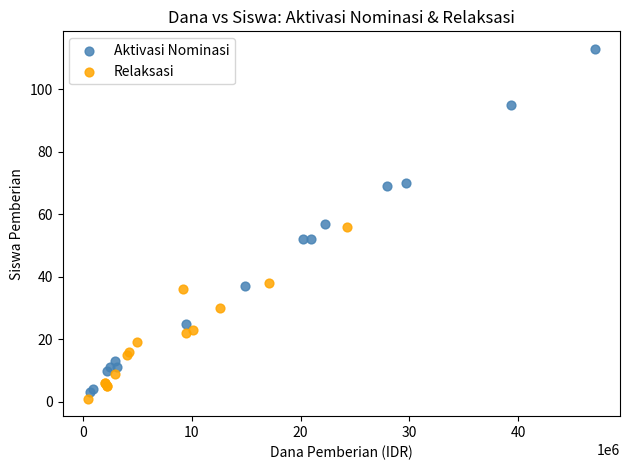

Which series has the largest Y range (max minus min)?

Aktivasi Nominasi